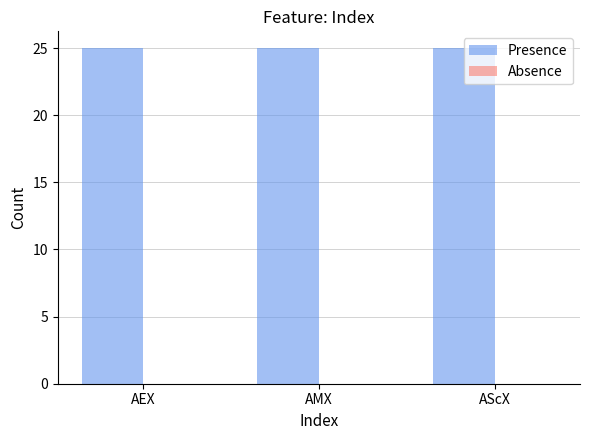

How many bars are there in each group?

2